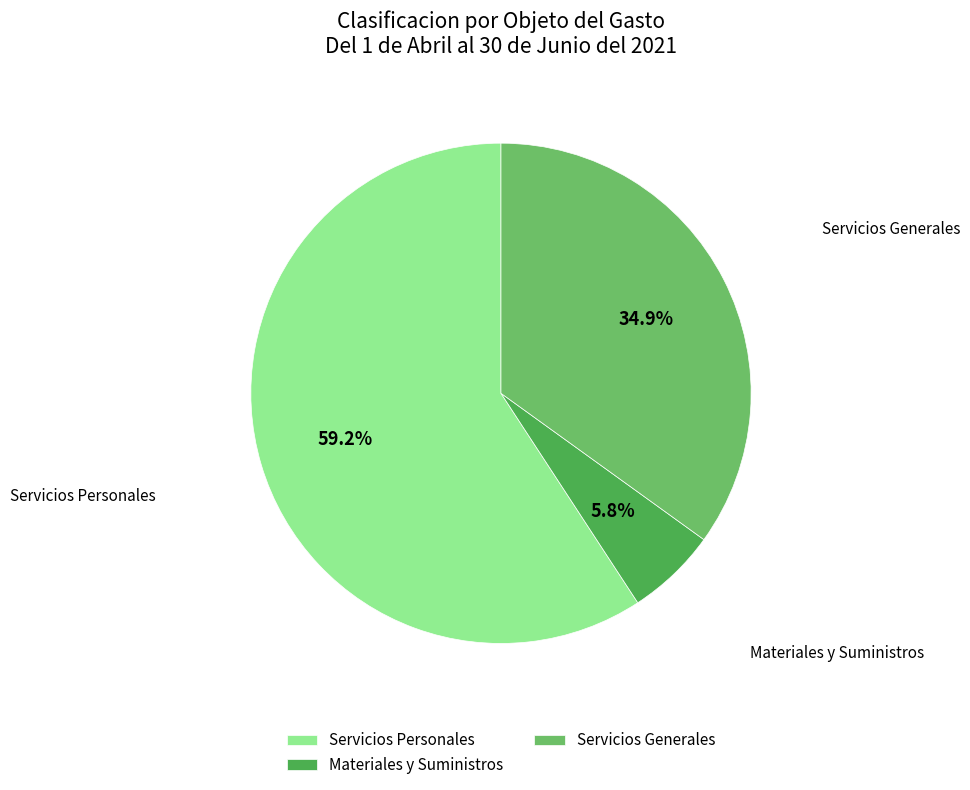

What is the total percentage of Servicios Personales and Materiales y Suministros?

65.1%